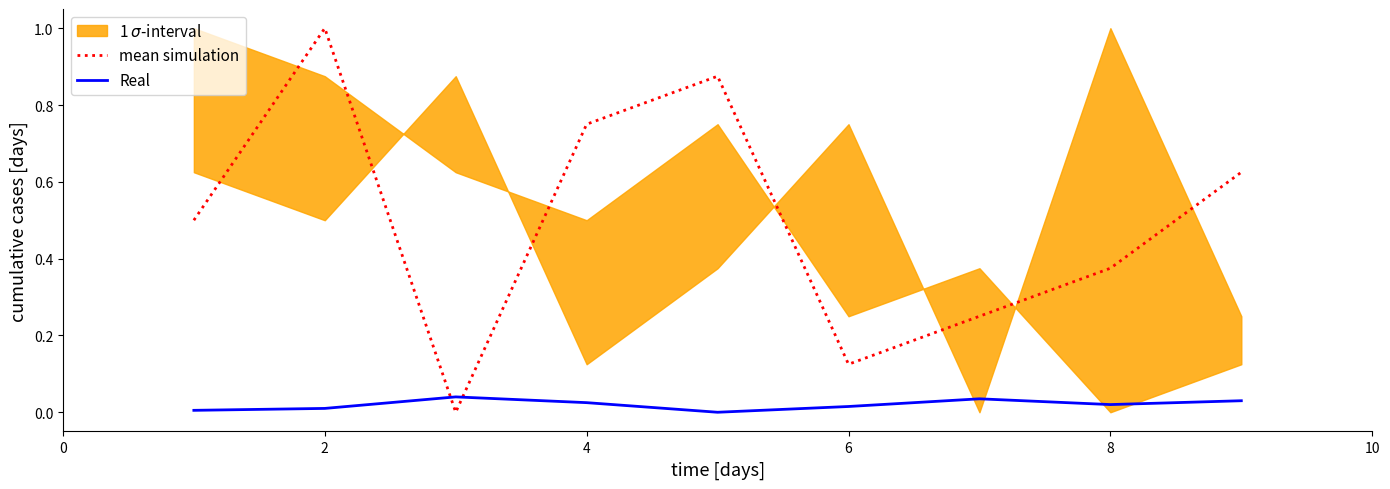

After their last crossing, which series has the higher values: mean simulation or Real?

mean simulation